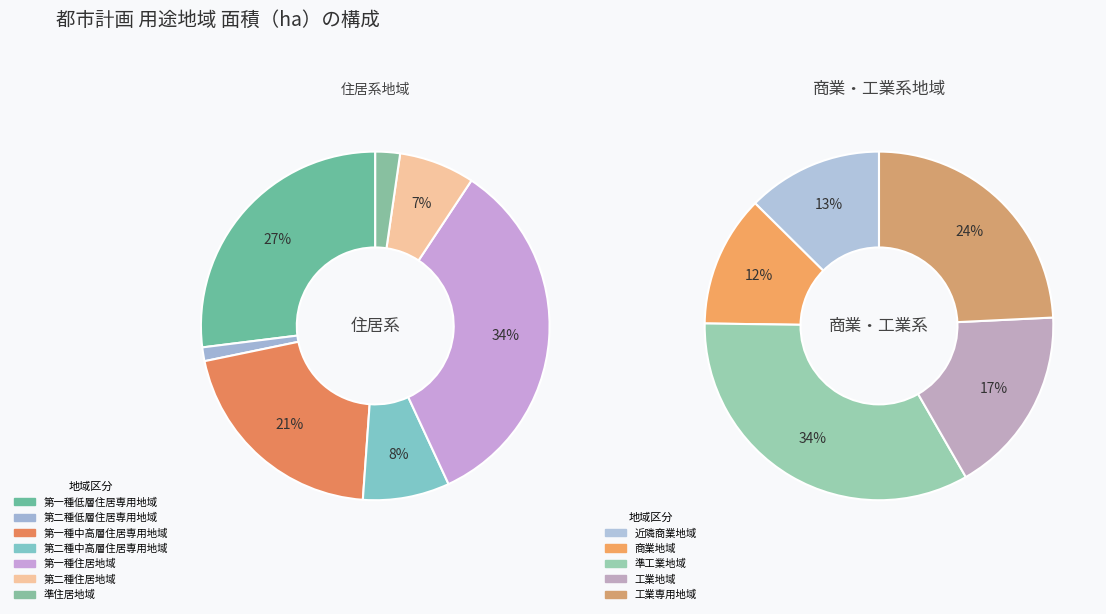

Does 準住居地域 represent more than half of the total?

No